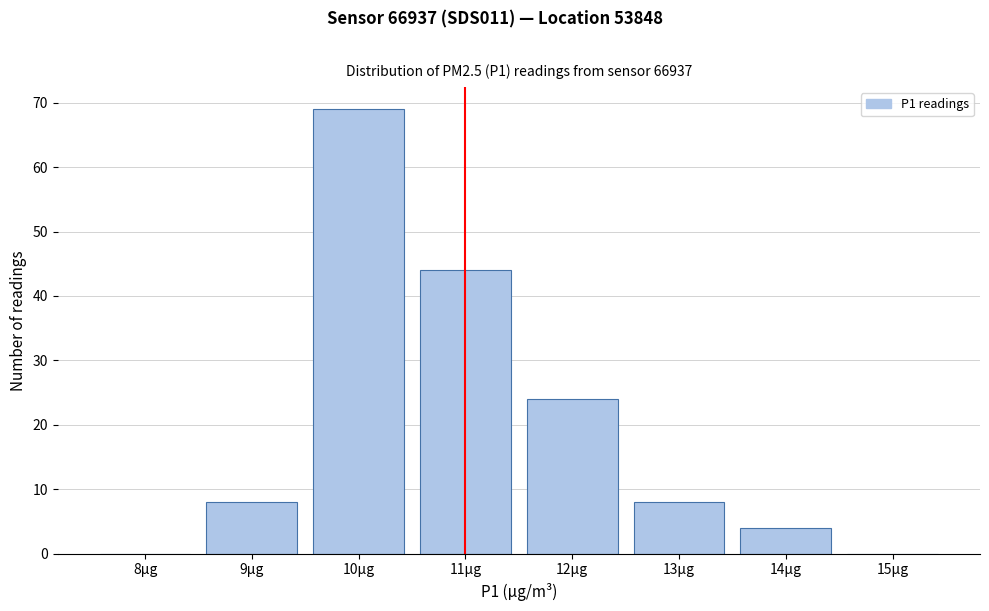

Reading right to left, what are all the values shown in this chart?

15µg=0	14µg=4	13µg=8	12µg=24	11µg=44	10µg=69	9µg=8	8µg=0